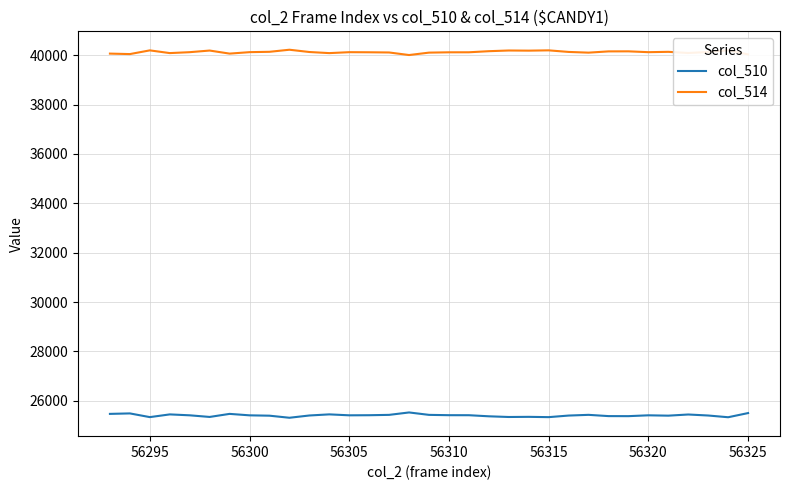

How many categories are shown in the chart?

33